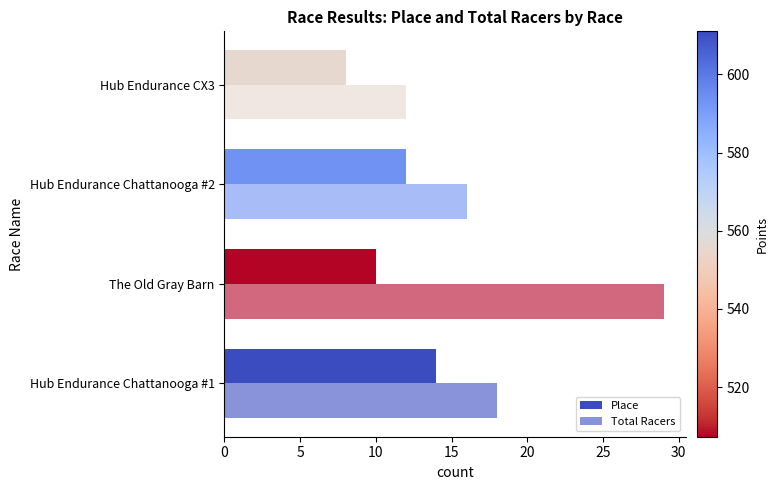

Count the number of categories in the chart.

4